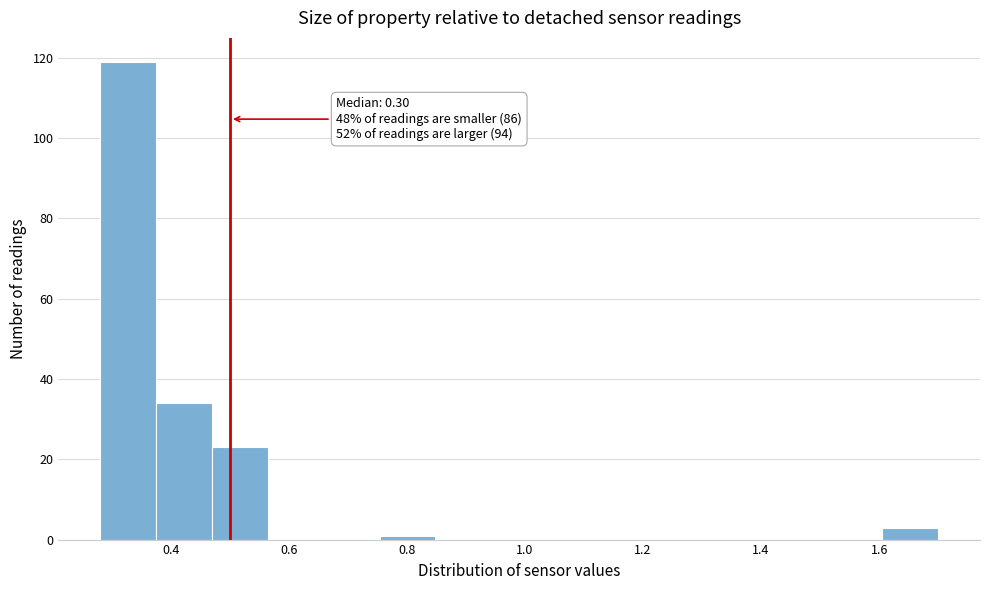

Over which range of the x-axis is the bar tallest?

0.28 to 0.38